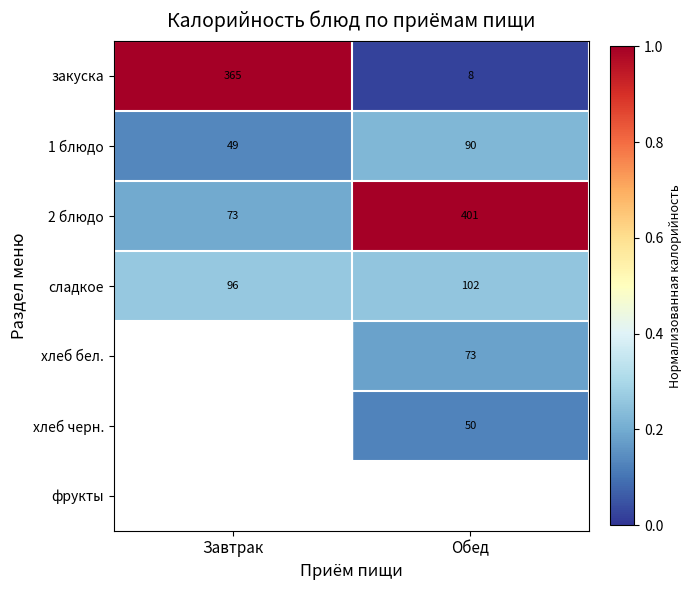

Is the value of закуска at Завтрак greater than the value of хлеб бел. at Обед?

Yes